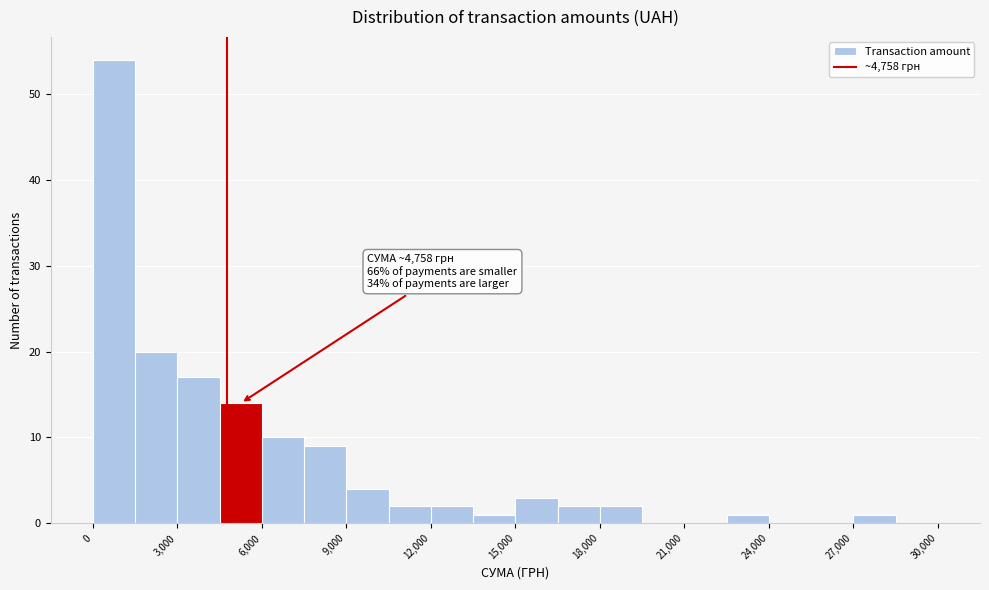

Read against the x-axis, roughly where is the centre of the tallest bar?

1000